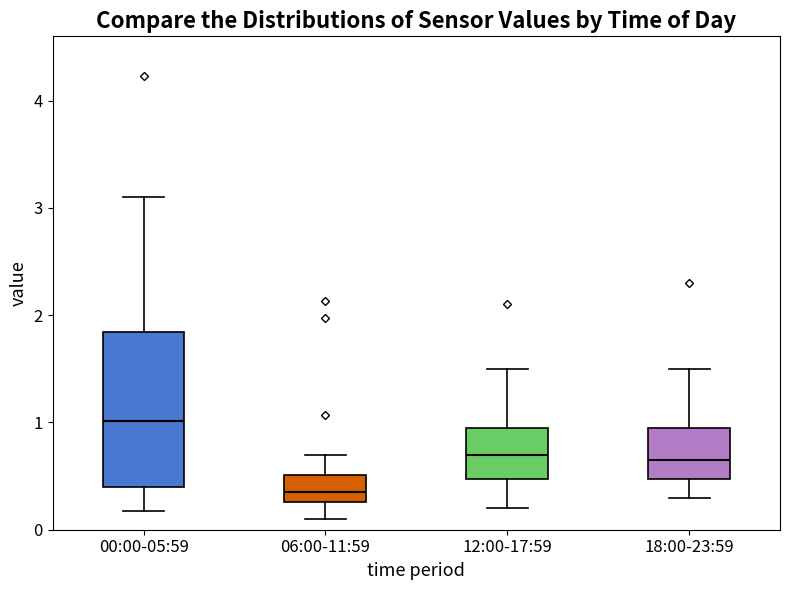

Which box's median line is the highest?

00:00-05:59